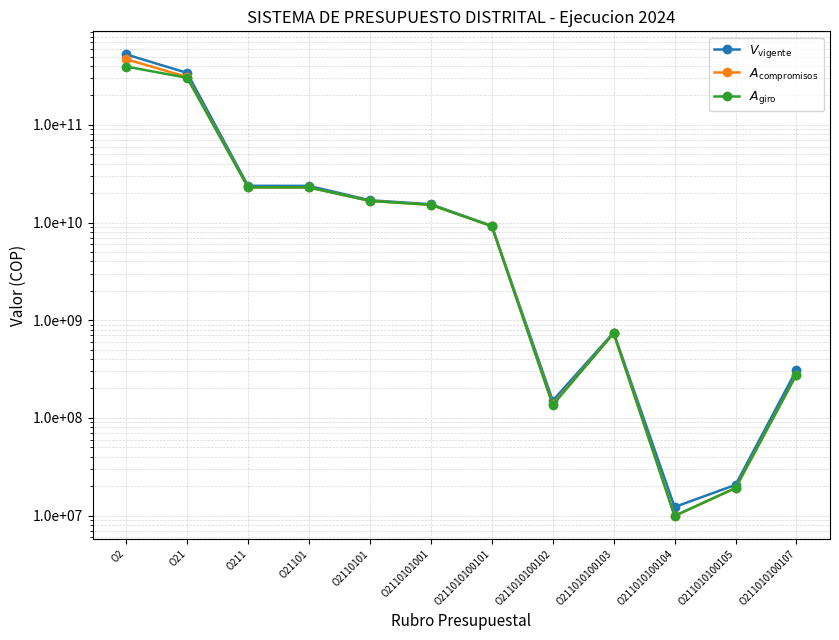

What is the spread (max minus min) of values at O2?

130948935631